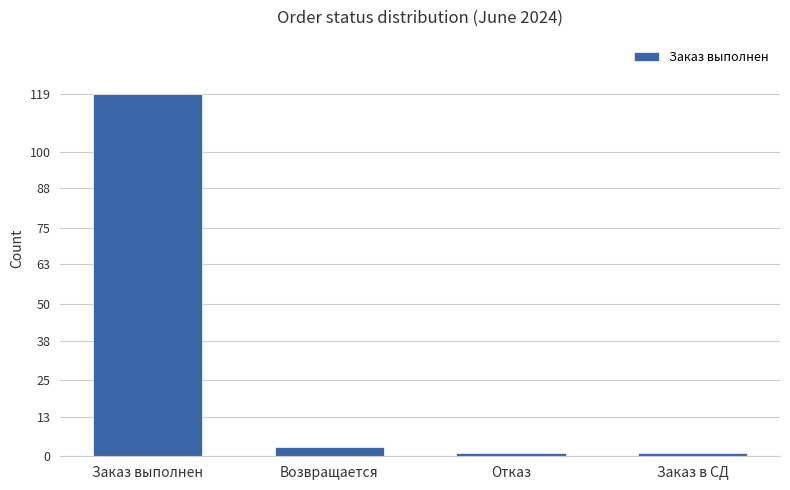

What is the sum of all values?

124